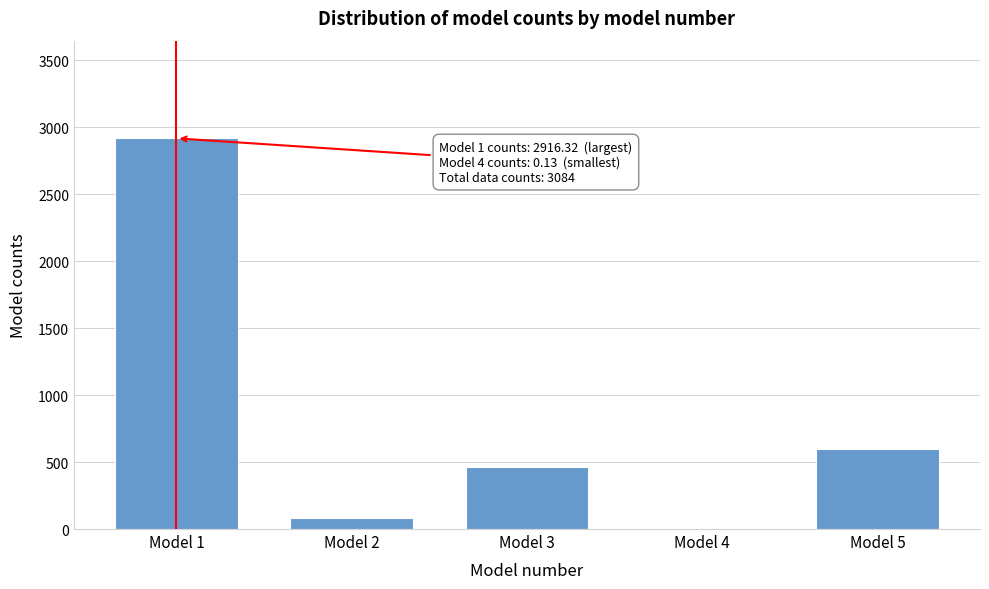

Reading left to right, extract all data points from this chart.

Model 1=2916.3	Model 2=79.0	Model 3=462.4	Model 4=0.1	Model 5=595.0